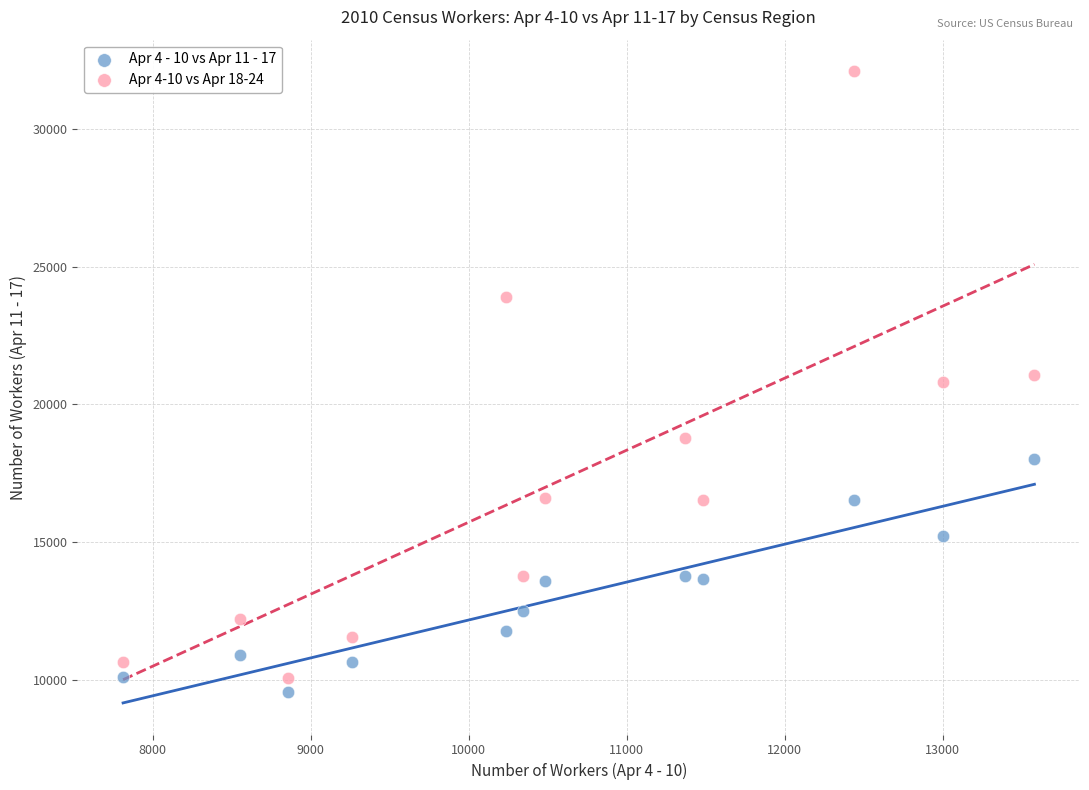

Across all data points, what is the range of Y values (max minus min)?

22535